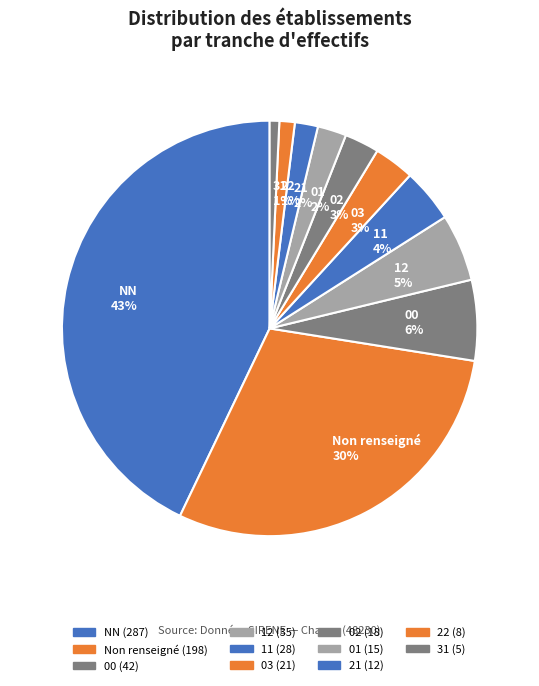

Combined, do 01 and 03 account for over 50%?

No